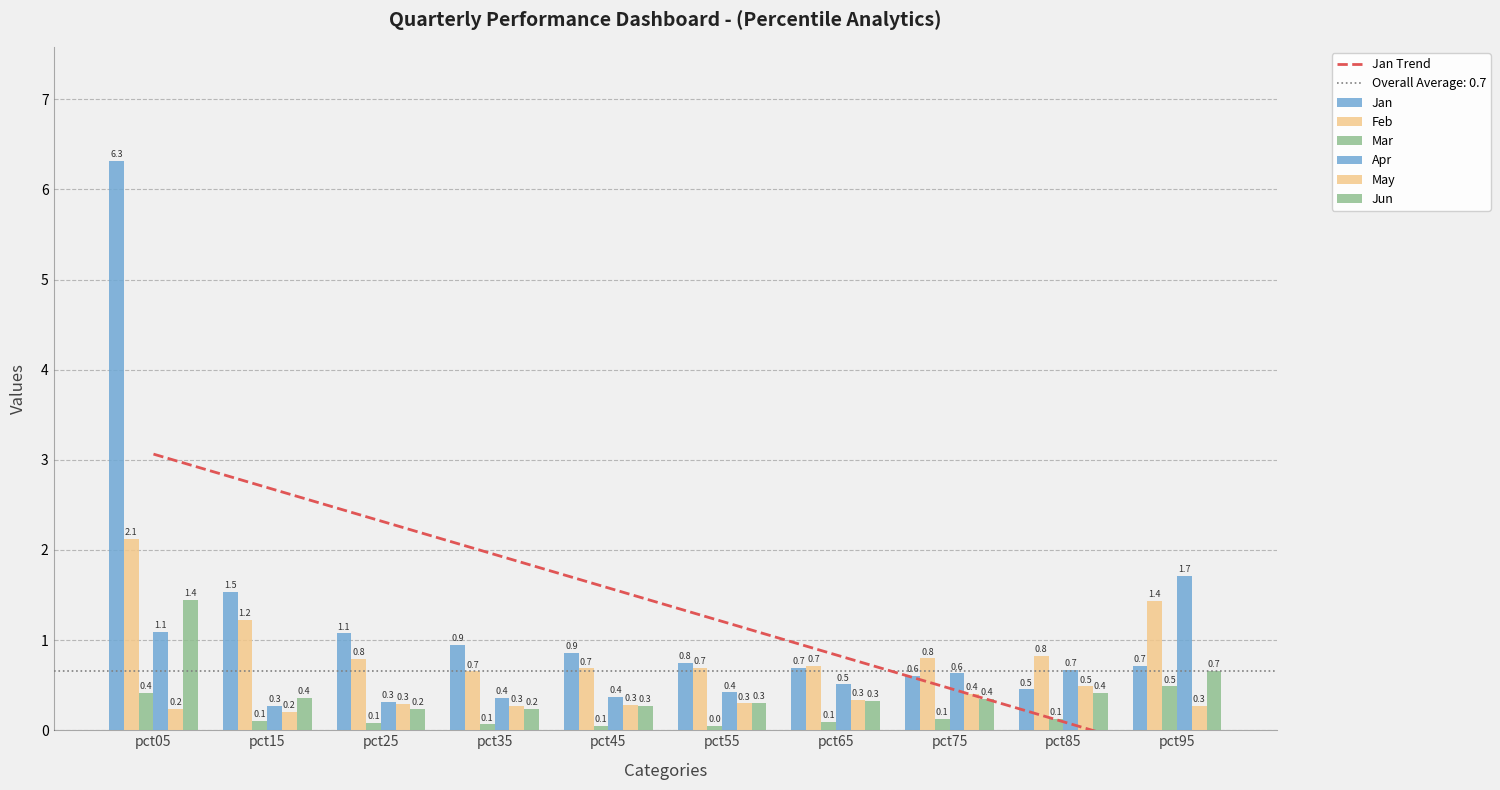

At how many categories does at least one series exceed 6?

1